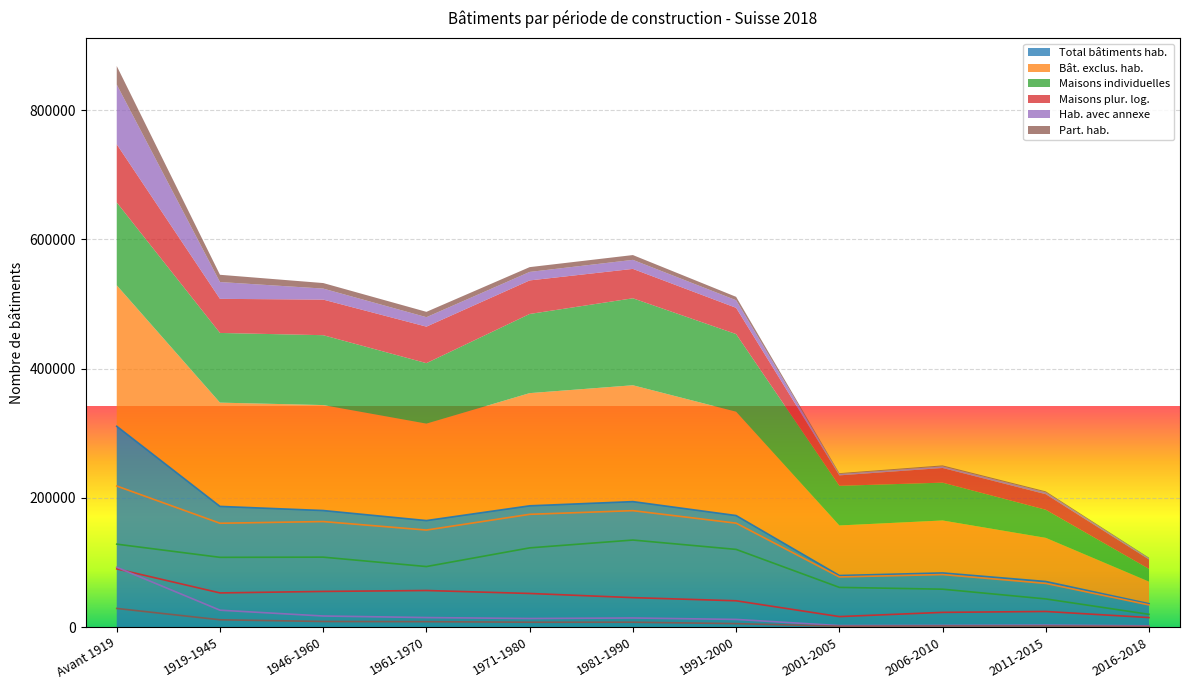

True or false: Part. hab. has a value of 1542 at 2016-2018.

False